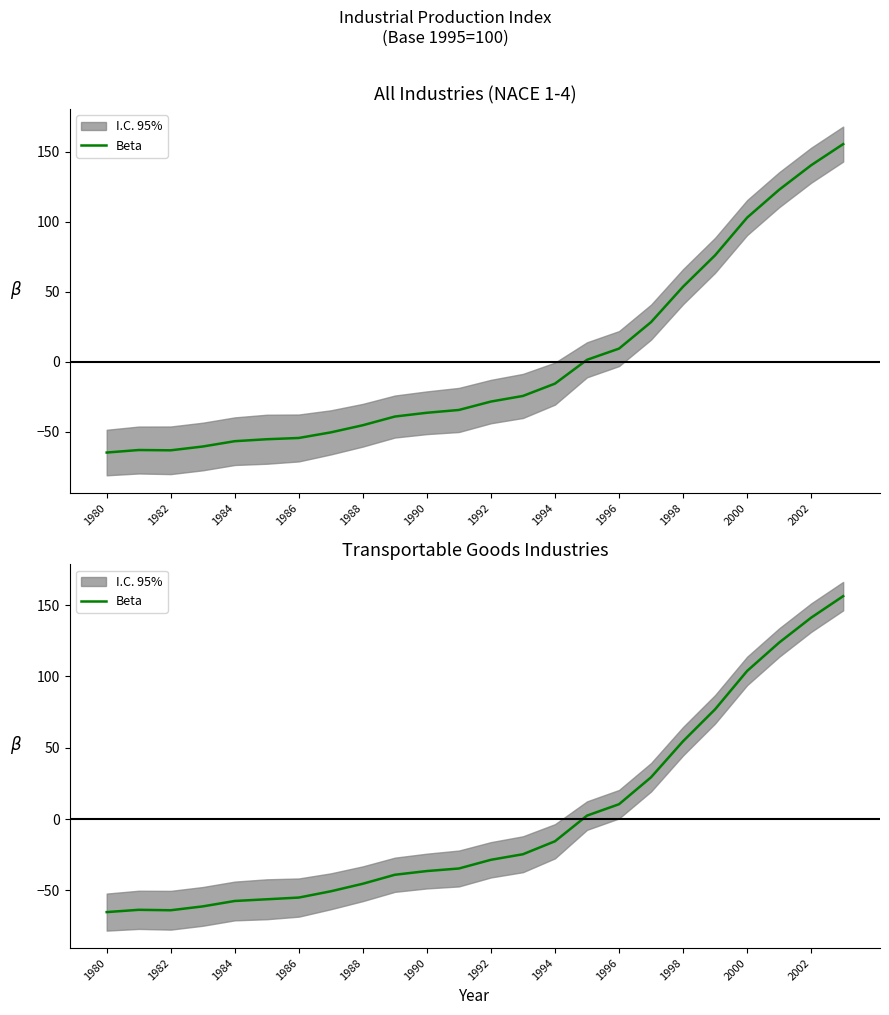

What is the greatest value displayed?

156.4